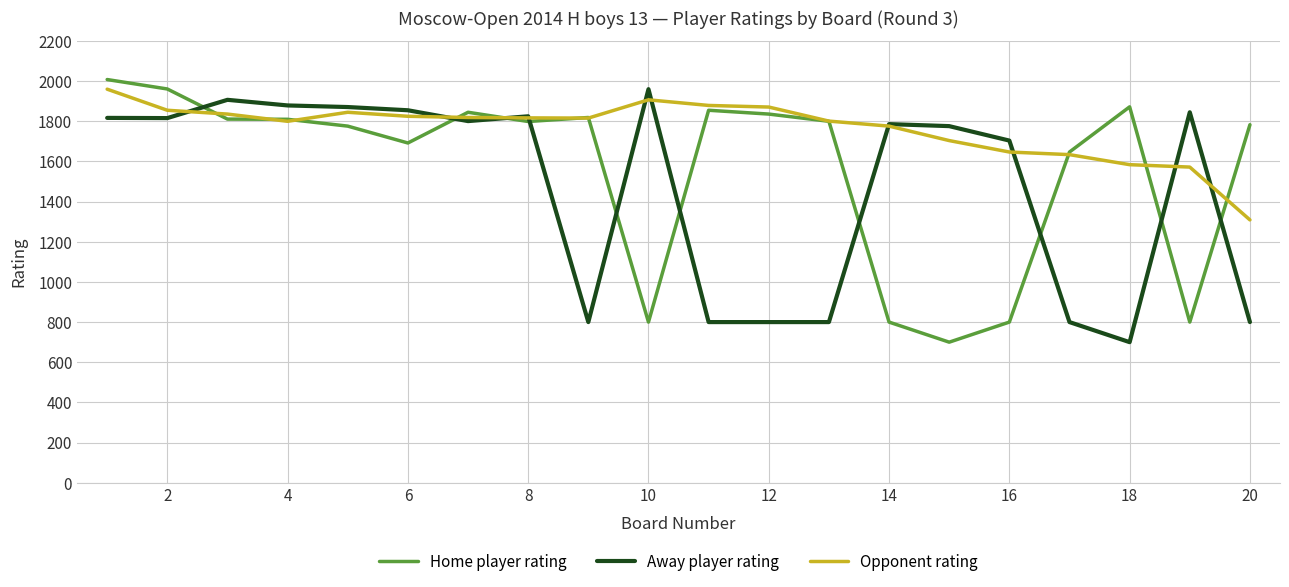

Which series has the largest total across all categories?

Opponent rating